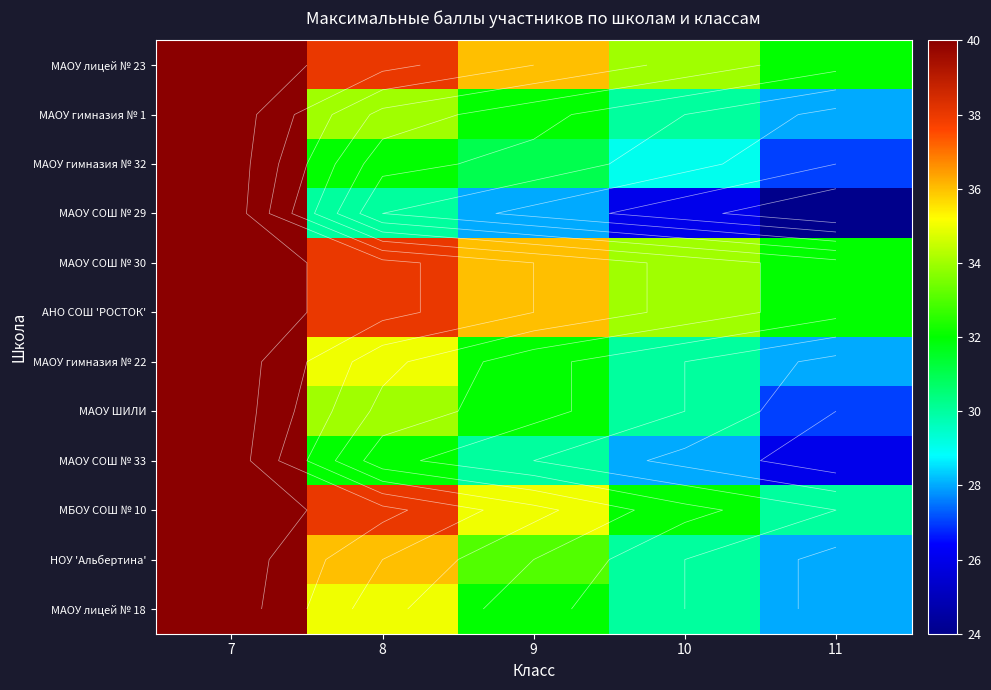

The МАОУ гимназия № 32 series shows 32 at 8. True or false?

True